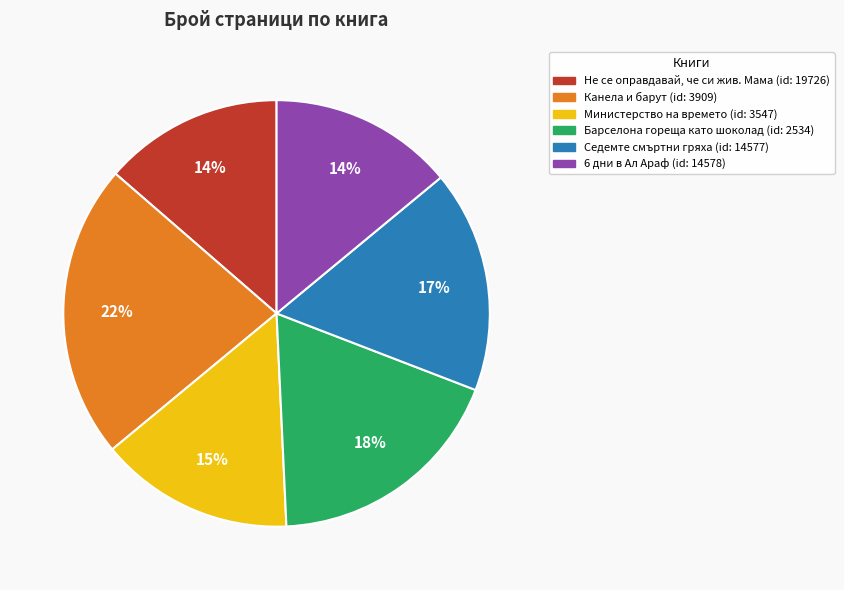

To the nearest percent, what is the average slice percentage?

17%